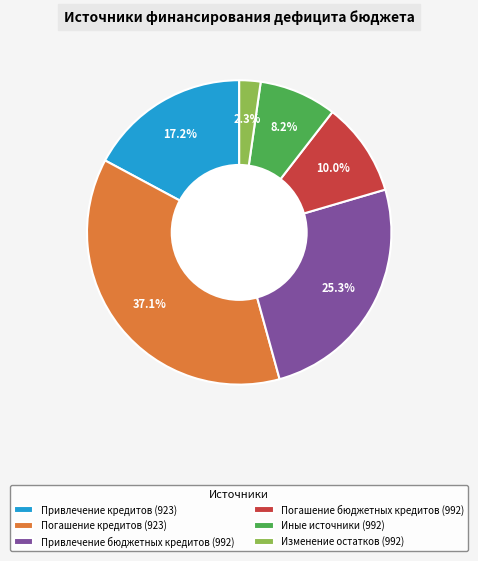

Is the sum of Погашение бюджетных кредитов (992) and Погашение кредитов (923) greater than half?

No